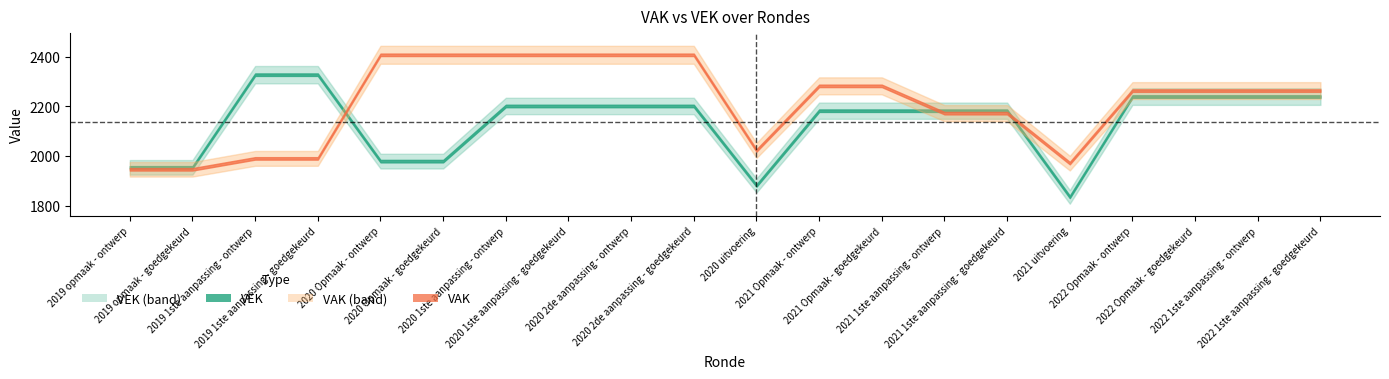

True or false: VRK and VEK cross at least once.

False